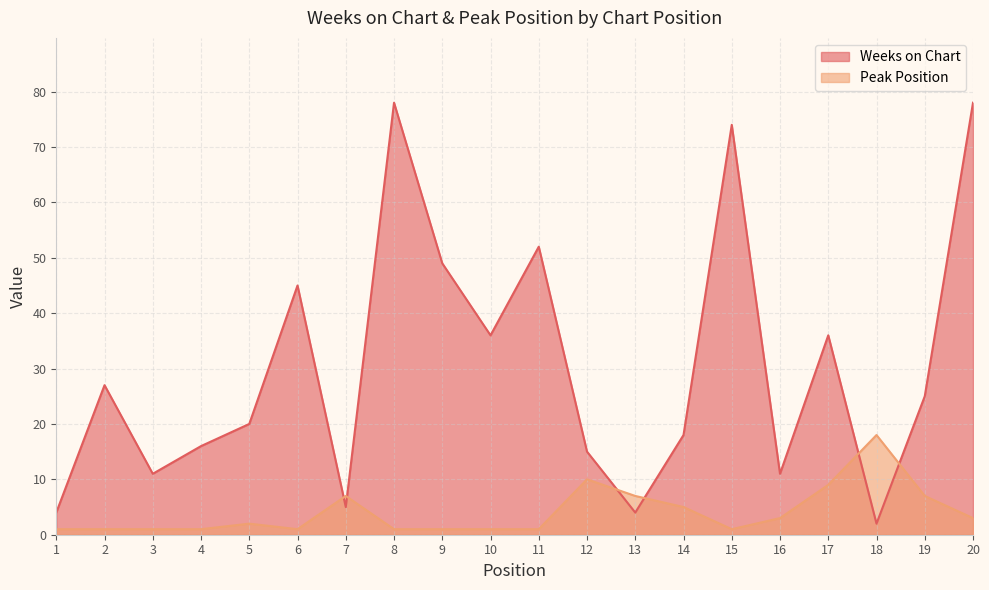

Reading left to right, what are all the values shown in this chart?

Weeks on Chart: 4	27	11	16	20	45	5	78	49	36	52	15	4	18	74	11	36	2	25	78
Peak Position: 1	1	1	1	2	1	7	1	1	1	1	10	7	5	1	3	9	18	7	3